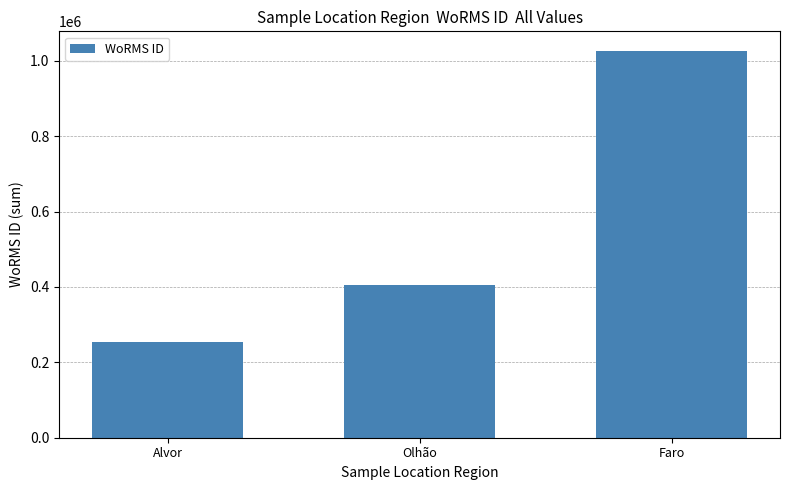

How many values are between 253950 and 1026595?

3